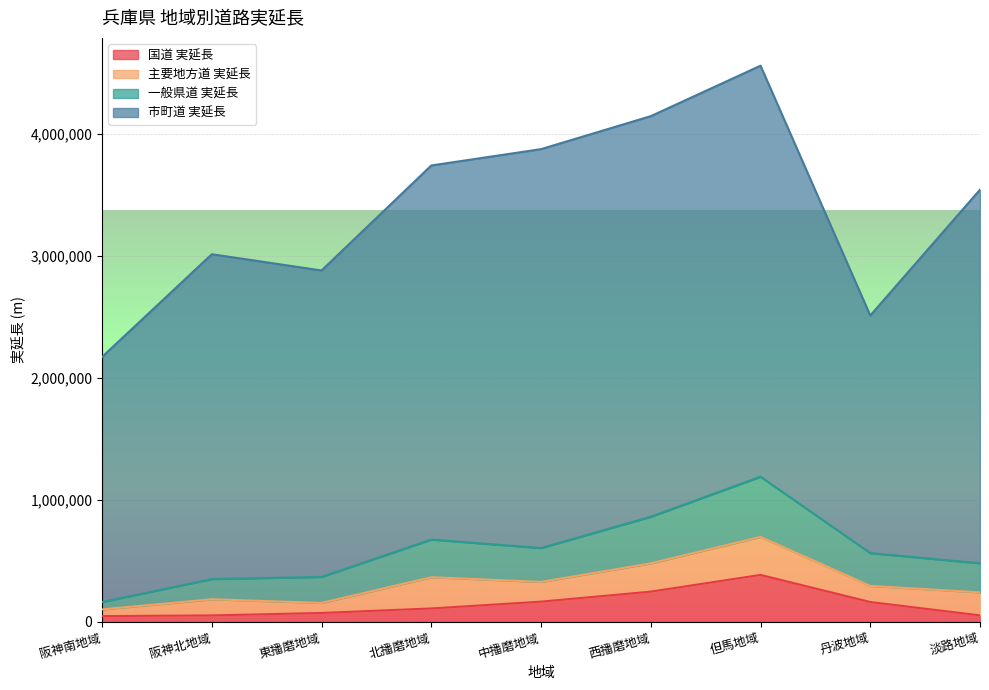

True or false: 国道 実延長 and 一般県道 実延長 intersect in this chart.

False